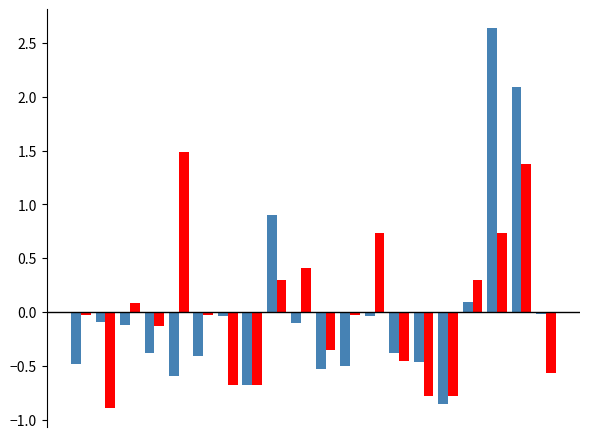

What is the greatest value displayed?

2.6